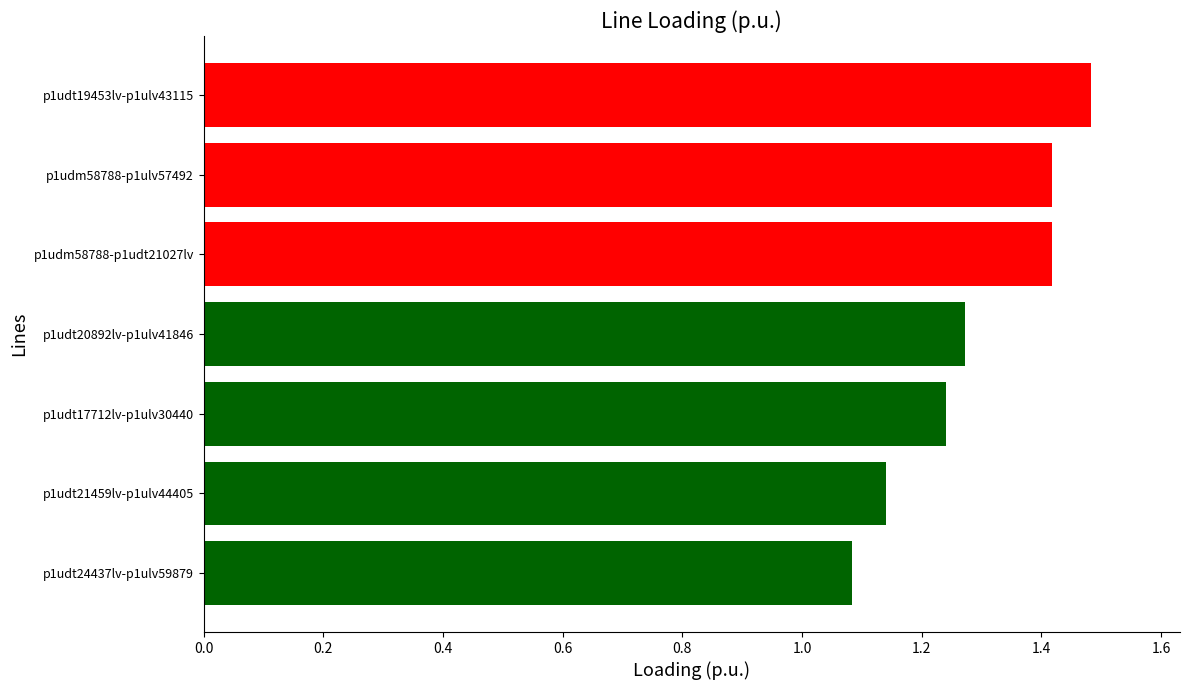

Which has a higher value, p1udt20892lv-p1ulv41846 or p1udt24437lv-p1ulv59879?

p1udt20892lv-p1ulv41846